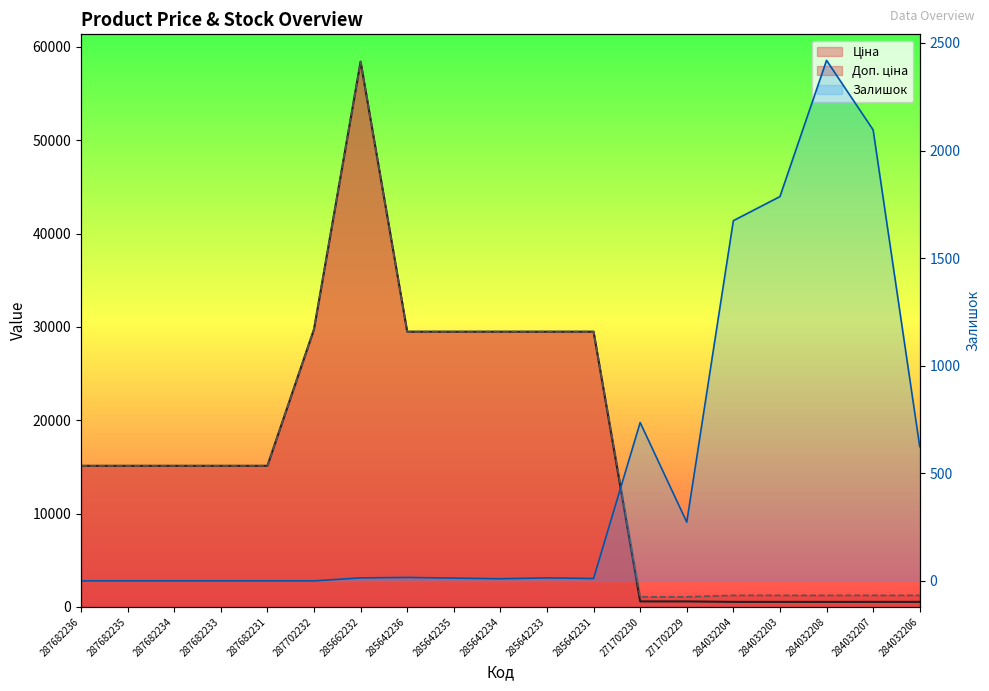

Does the chart display data point markers on the line(s)?

No